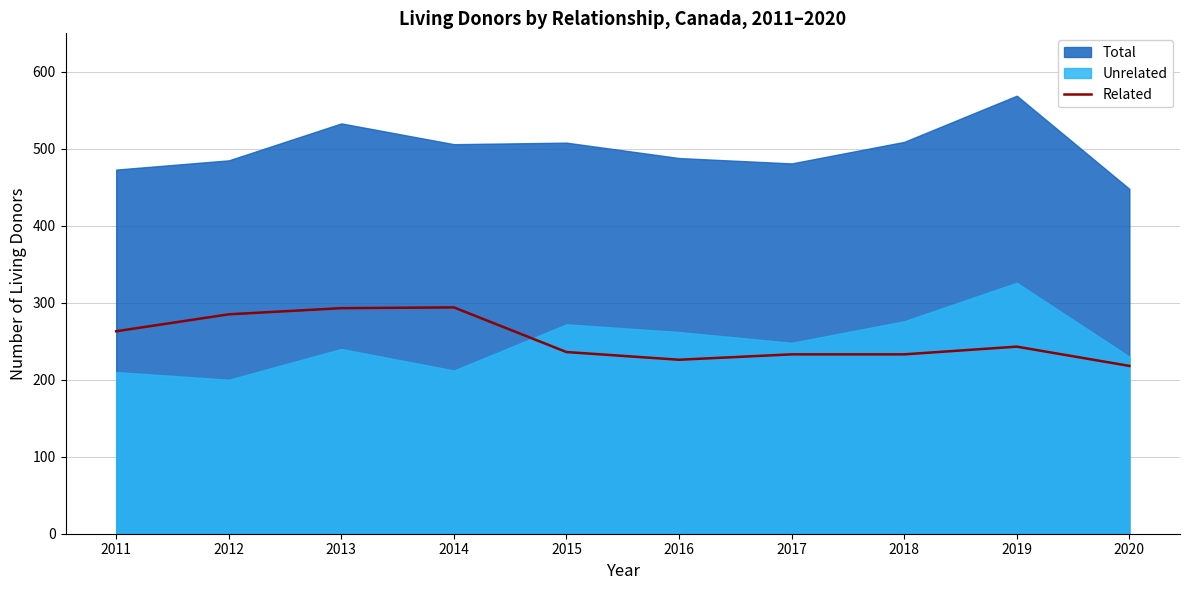

The value at 2017 is 346. True or false?

False